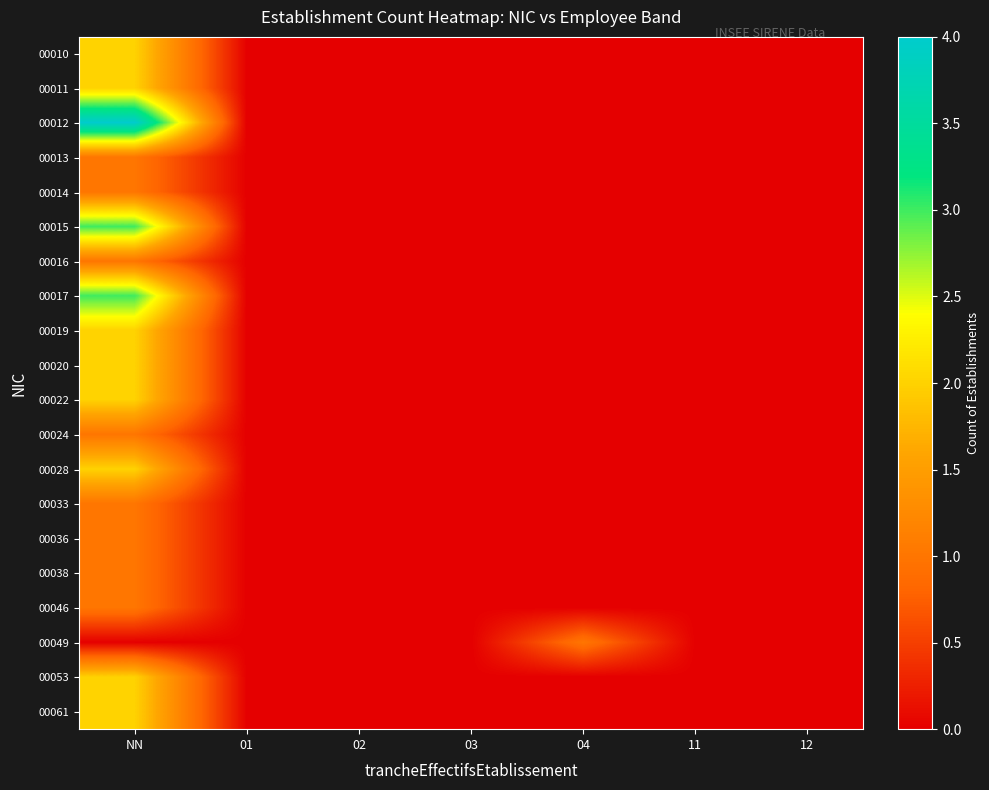

What is the total value across all series at NN?

34